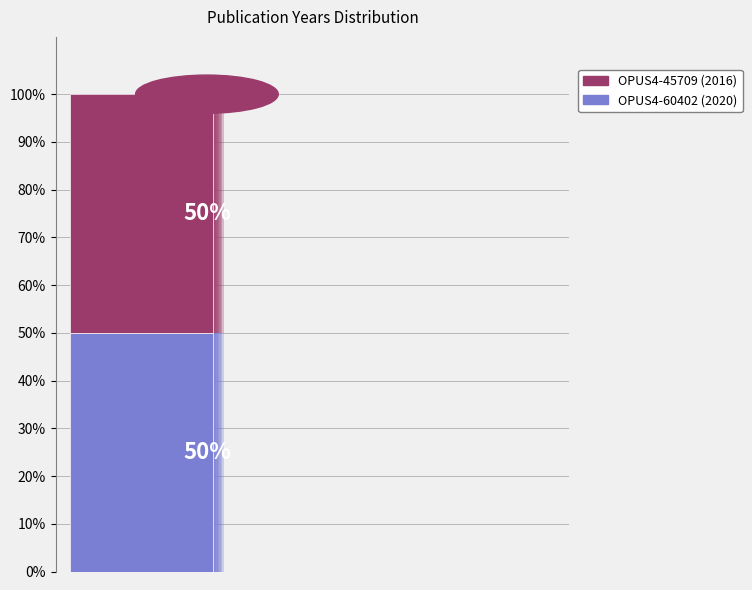

To the nearest percent, what percentage of the pie is OPUS4-60402 (2020)?

50%